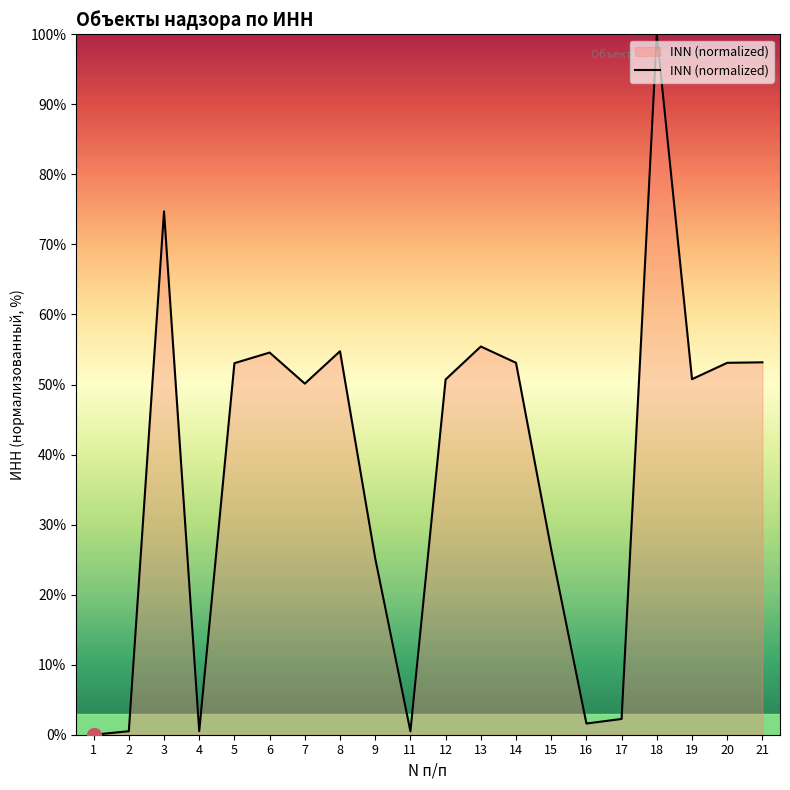

What is the greatest value displayed?

100.0